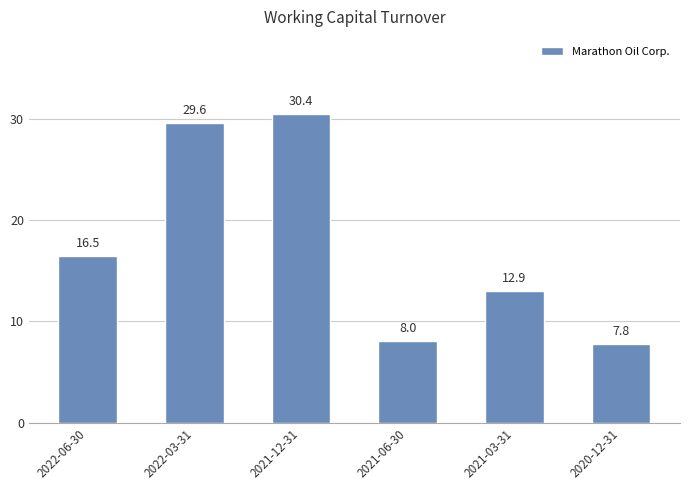

True or false: the data shows 4.8 at 2021-06-30.

False